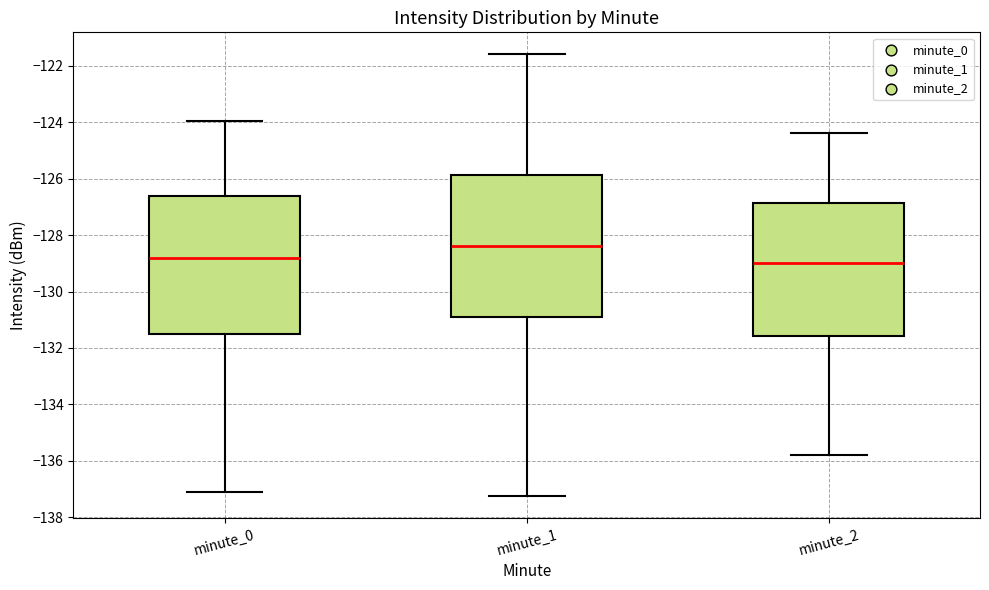

Reading left to right, read every box against the y-axis: the position of its median line, the range the box covers, and the ends of its whiskers. The values are not printed on the chart, so give them approximately, as read against the axis.

minute_0: median -128.8, box -131.6 to -126.6, whiskers -137.0 to -124.0
minute_1: median -128.4, box -130.8 to -125.8, whiskers -137.2 to -121.6
minute_2: median -129.0, box -131.6 to -126.8, whiskers -135.8 to -124.4